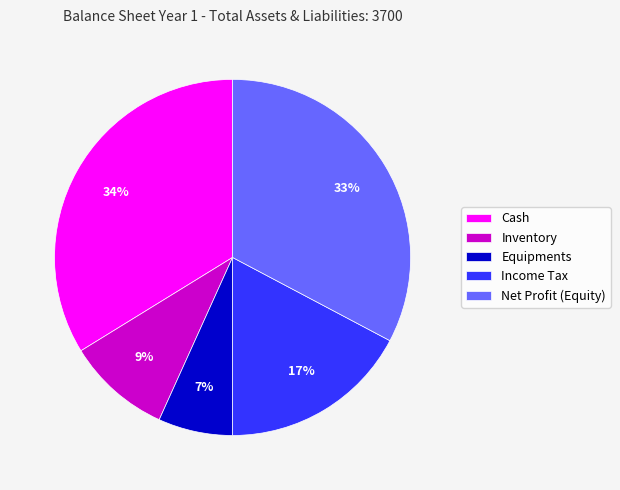

Does Cash represent more than half of the total?

No